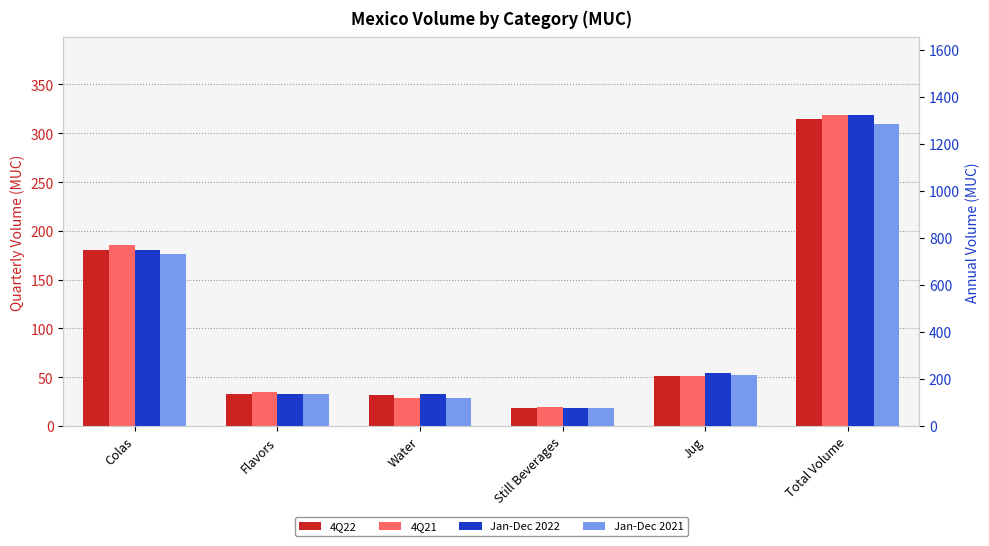

What is the difference between the second highest and minimum values in the 4Q21 series?

166.4